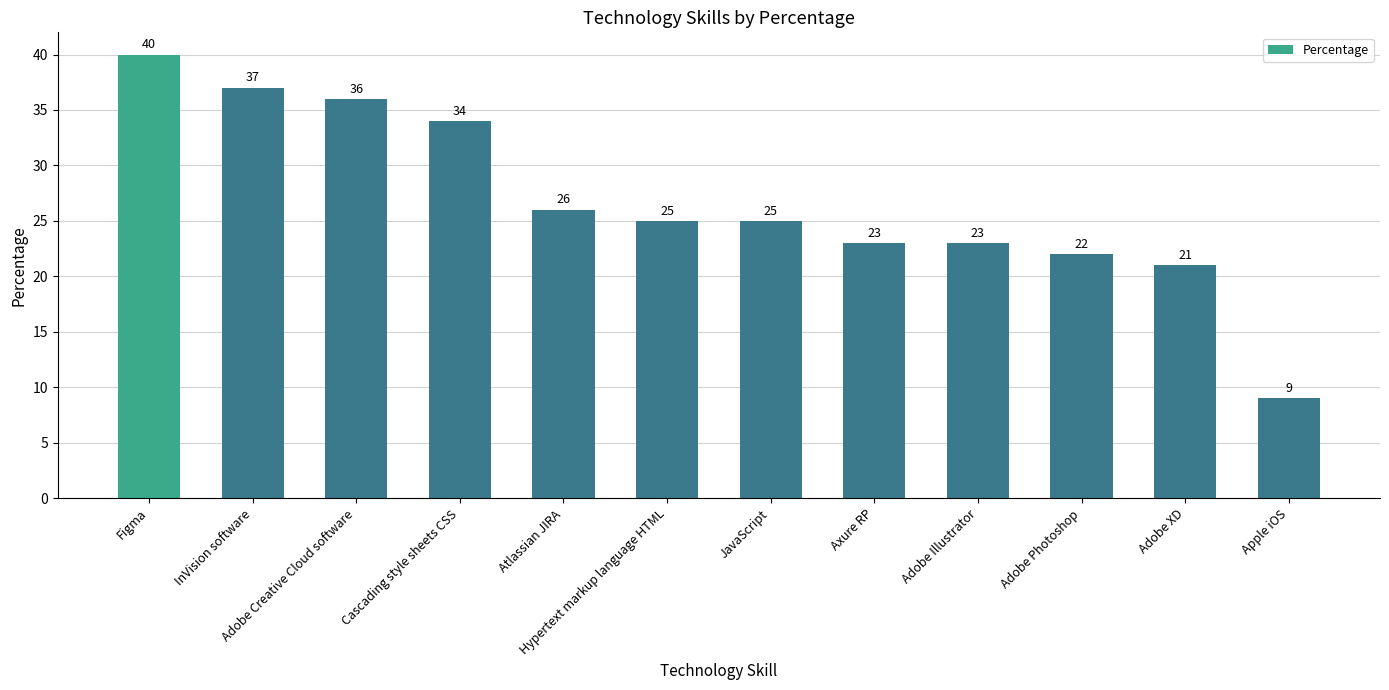

Does the chart contain stacked bars?

No